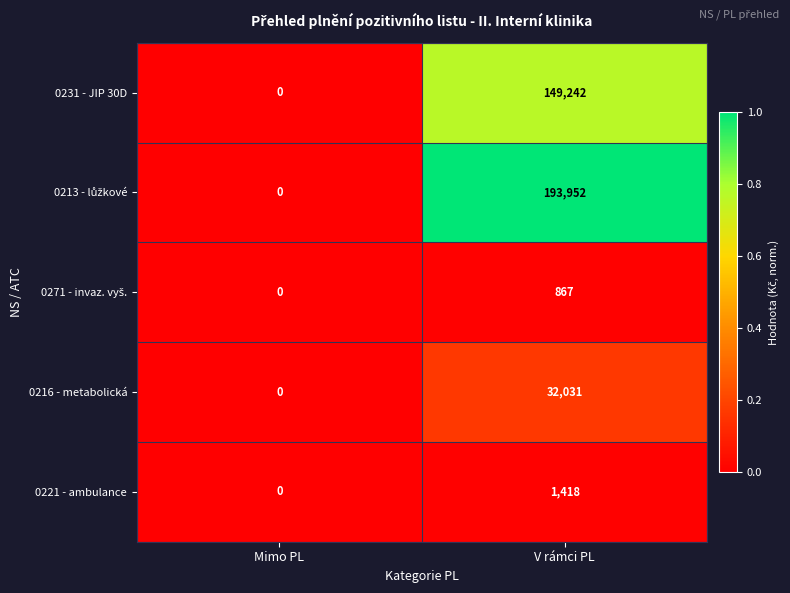

What is the difference between the 0216 - metabolická values at V rámci PL and Mimo PL?

32031